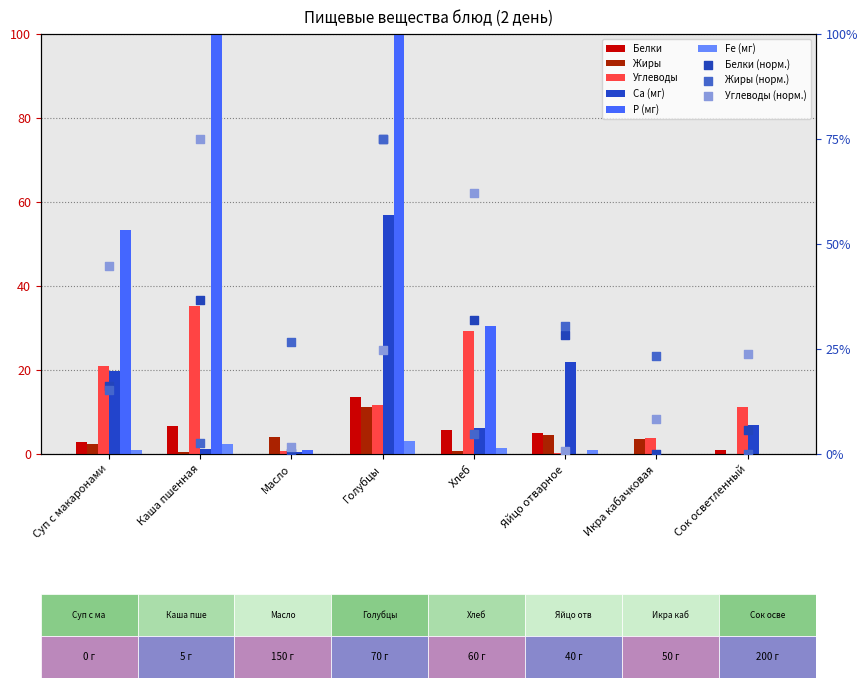

What is the total value across all series at Яйцо отварное?

33.0